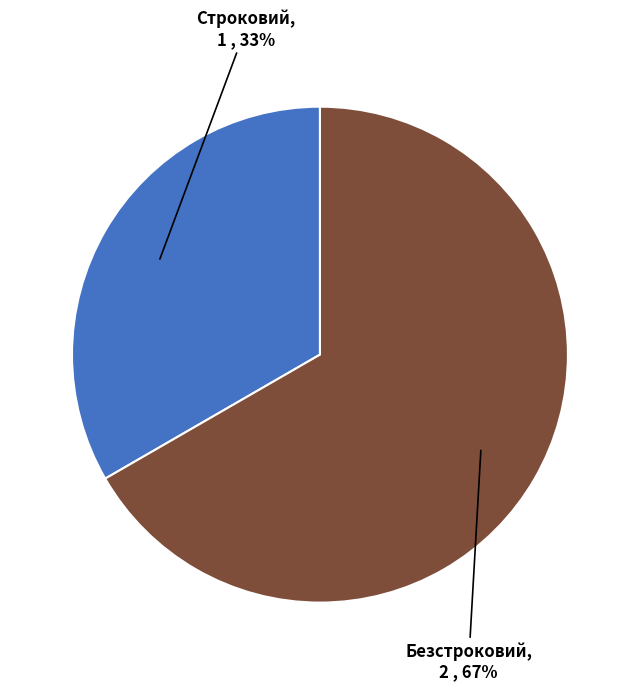

What percentage is the Строковий slice, to the nearest percent?

33%